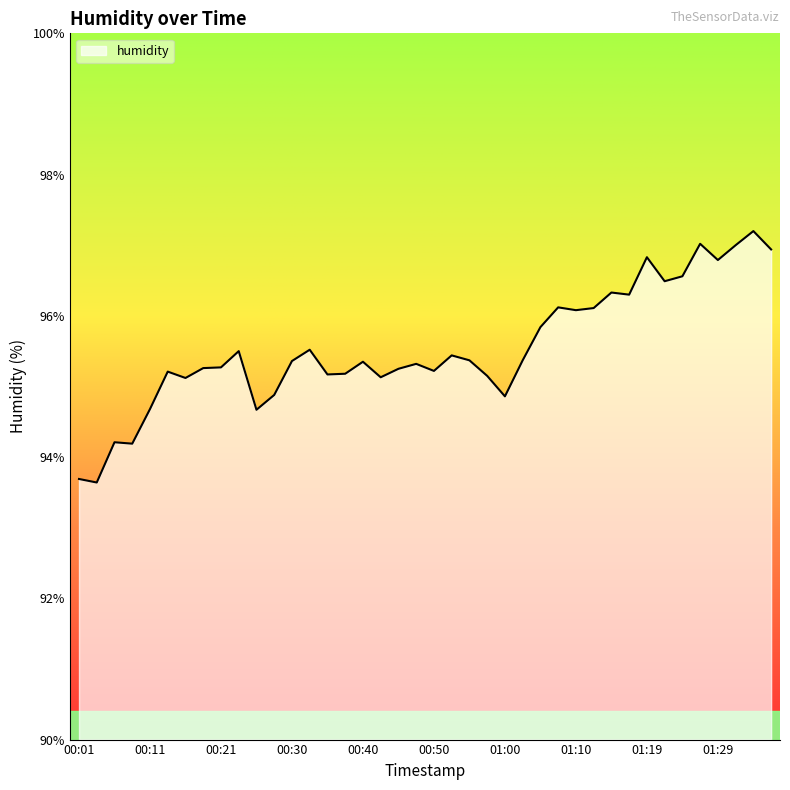

What is the difference between the maximum and minimum values?

3.6